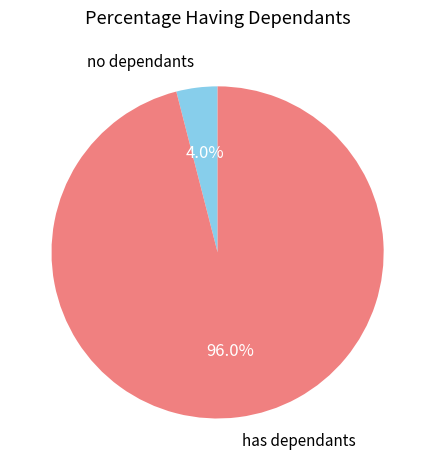

Which has a higher value, no dependants or has dependants?

has dependants